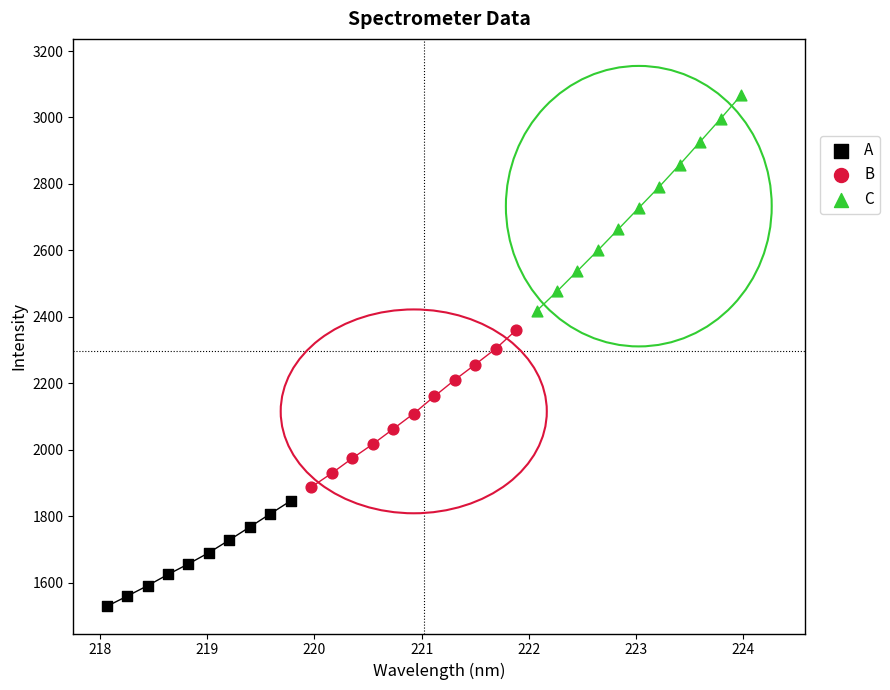

Which series has the largest Y range (max minus min)?

C